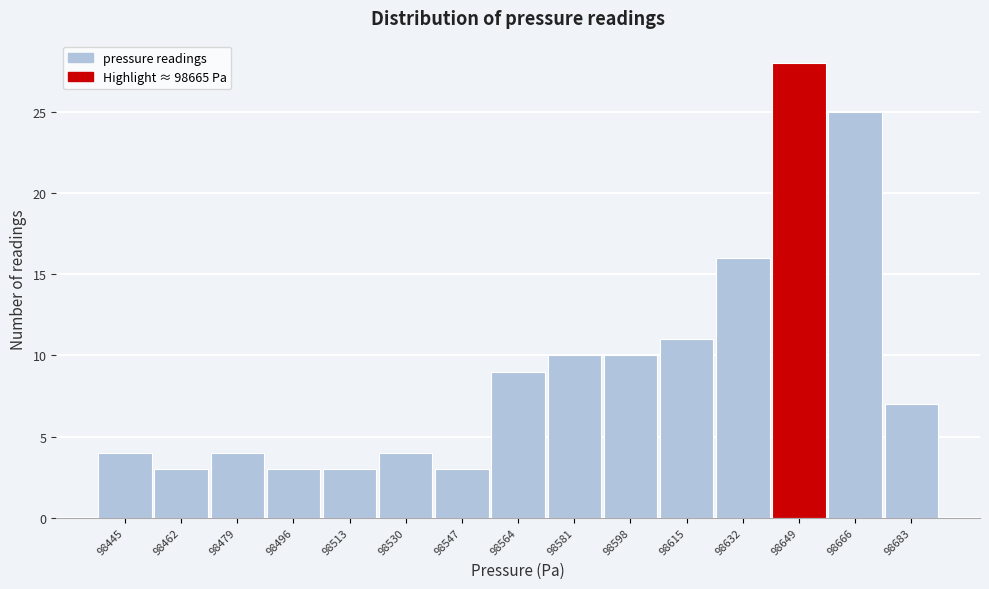

Reading left to right, transcribe all the data shown in this chart.

98445=4	98462=3	98479=4	98496=3	98513=3	98530=4	98547=3	98564=9	98581=10	98598=10	98615=11	98632=16	98649=28	98666=25	98683=7